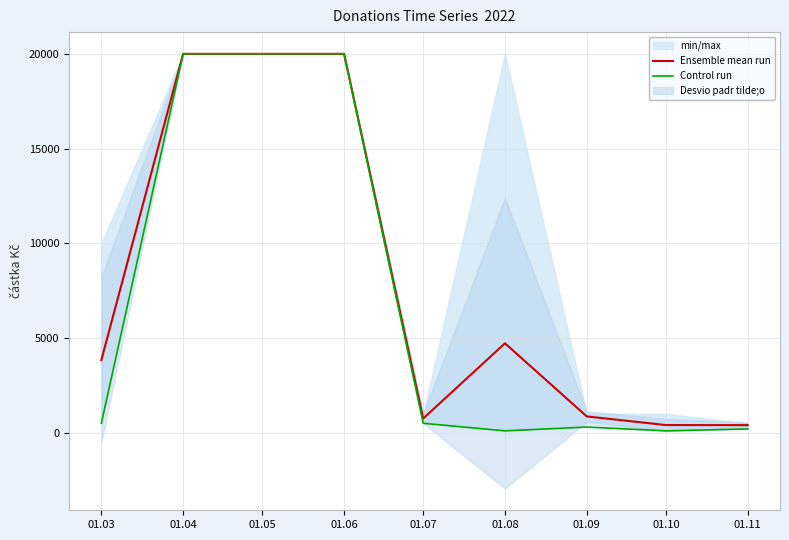

At which category is the sum across all series the highest?

01.04